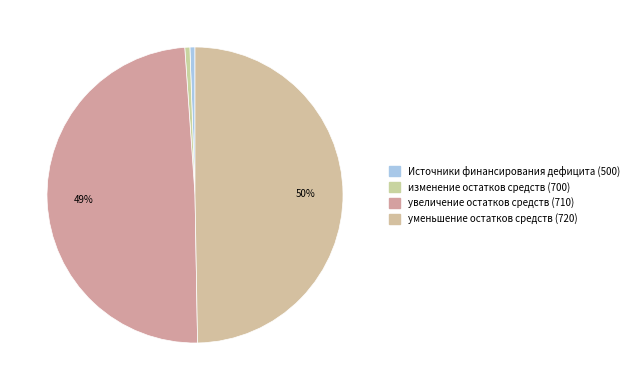

Count the number of slices in the pie.

4